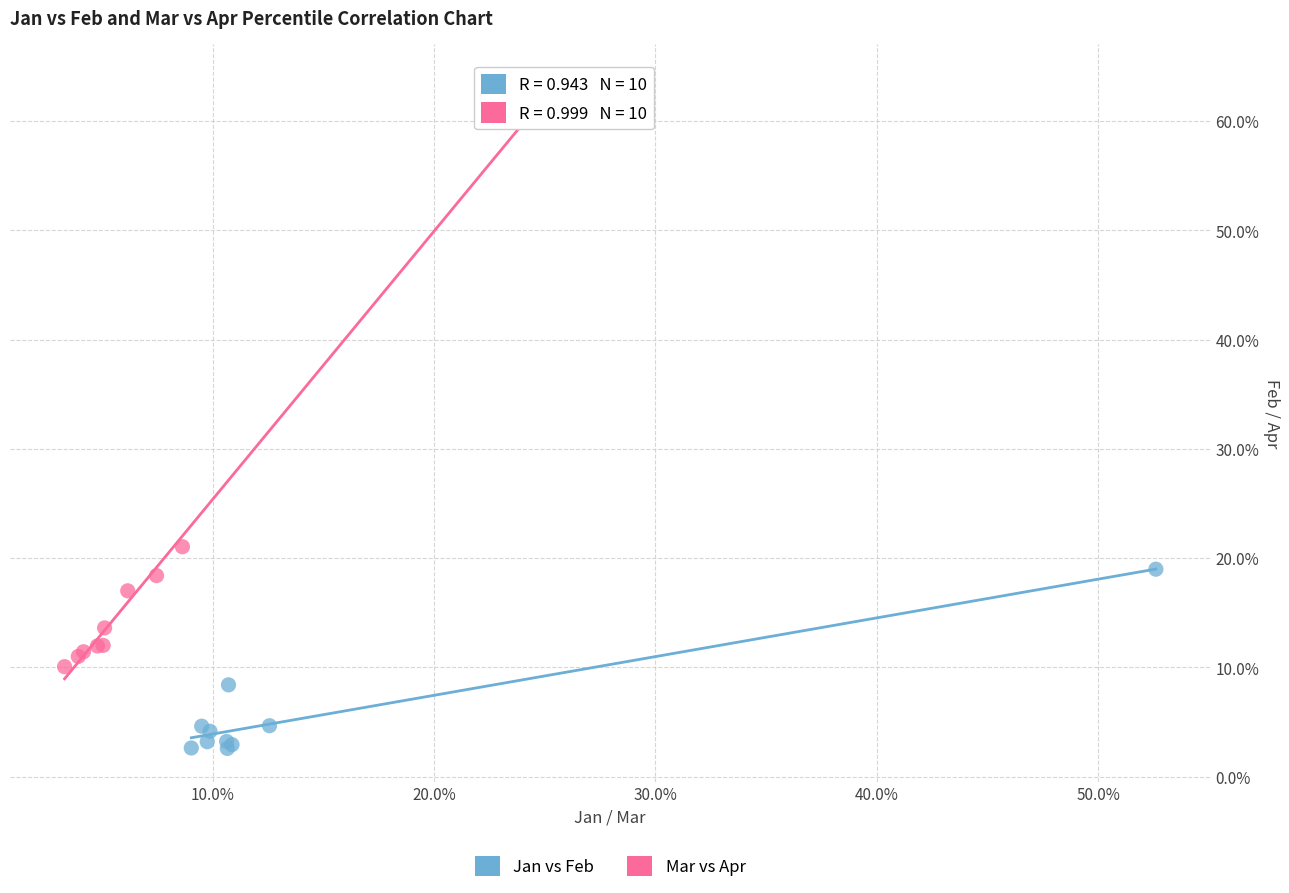

Which series has the largest Y range (max minus min)?

Mar vs Apr